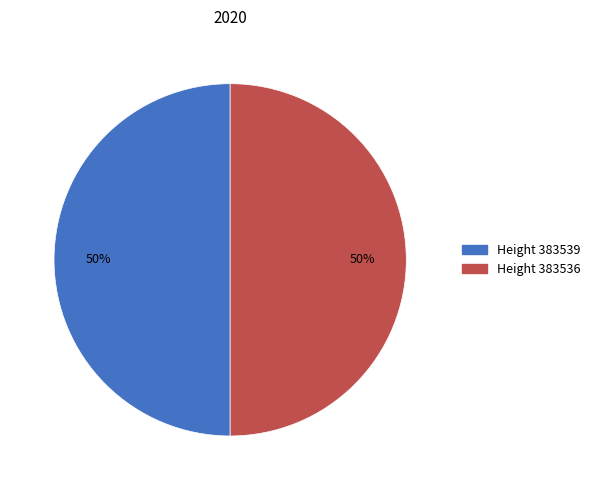

To the nearest percent, what is the average slice percentage?

50%